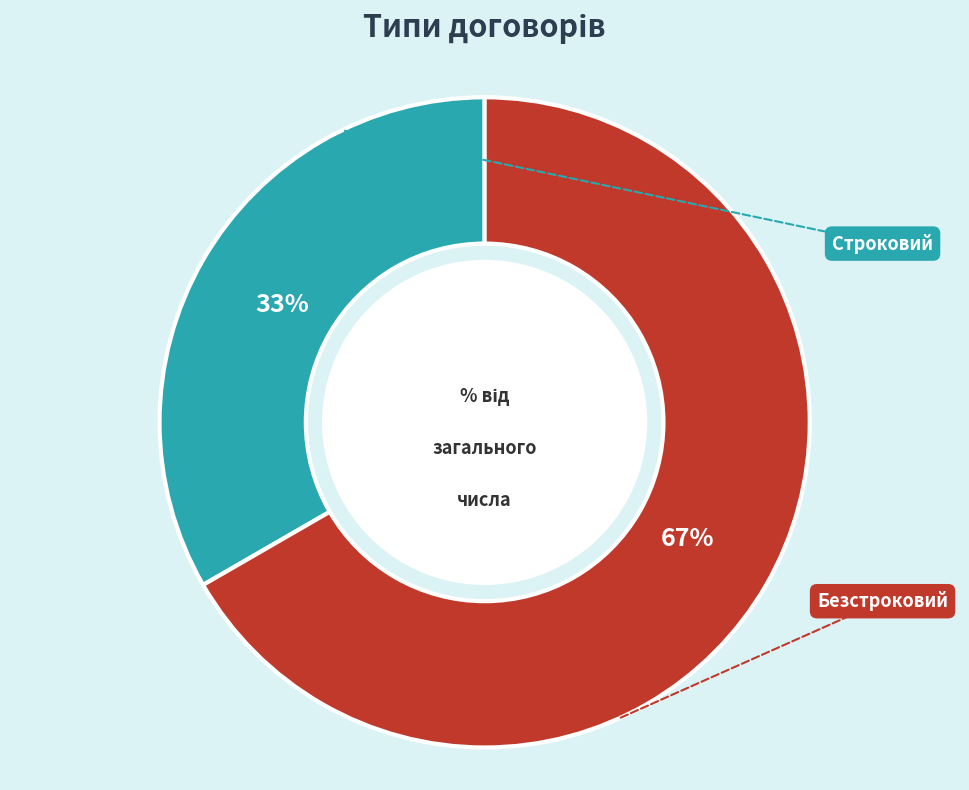

Is there any slice that represents more than half of the pie?

Yes